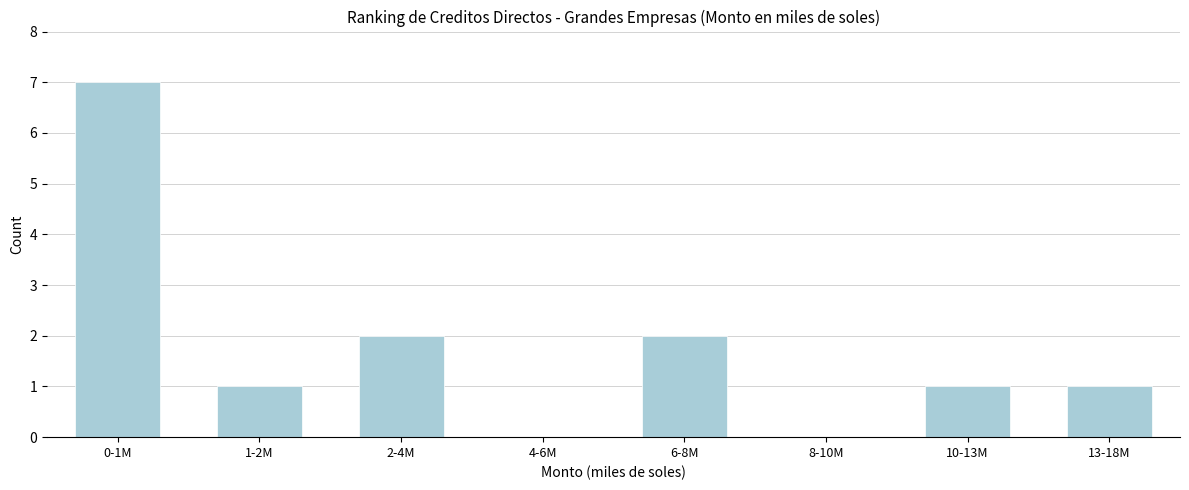

Reading left to right, what are all the values shown in this chart?

0-1M=7	1-2M=1	2-4M=2	4-6M=0	6-8M=2	8-10M=0	10-13M=1	13-18M=1